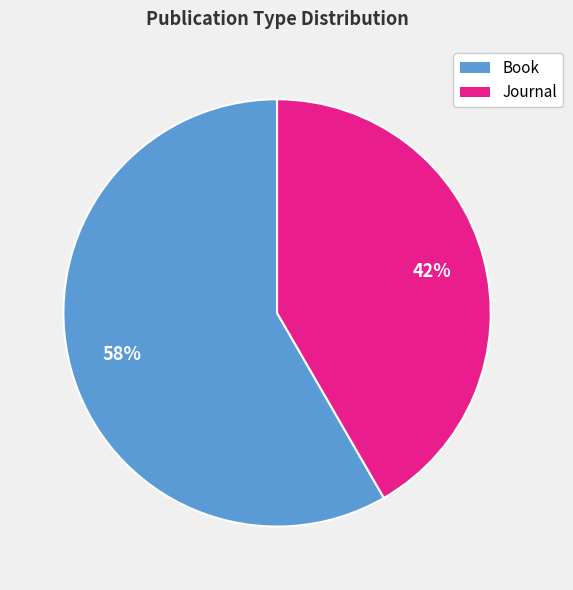

What is the smallest slice in the pie chart?

Journal